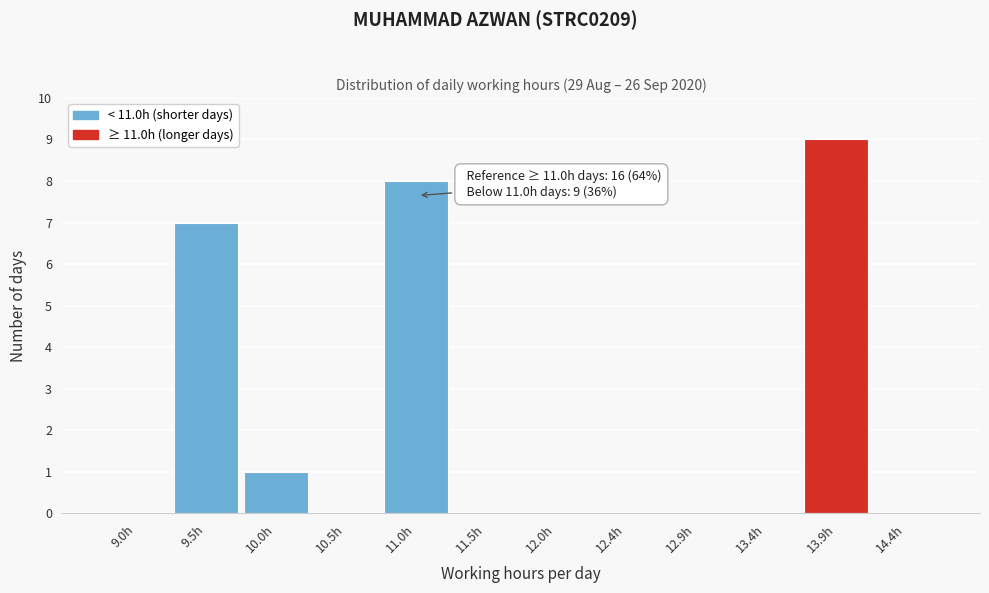

Which range on the x-axis has the tallest bar?

13.65 to 14.15